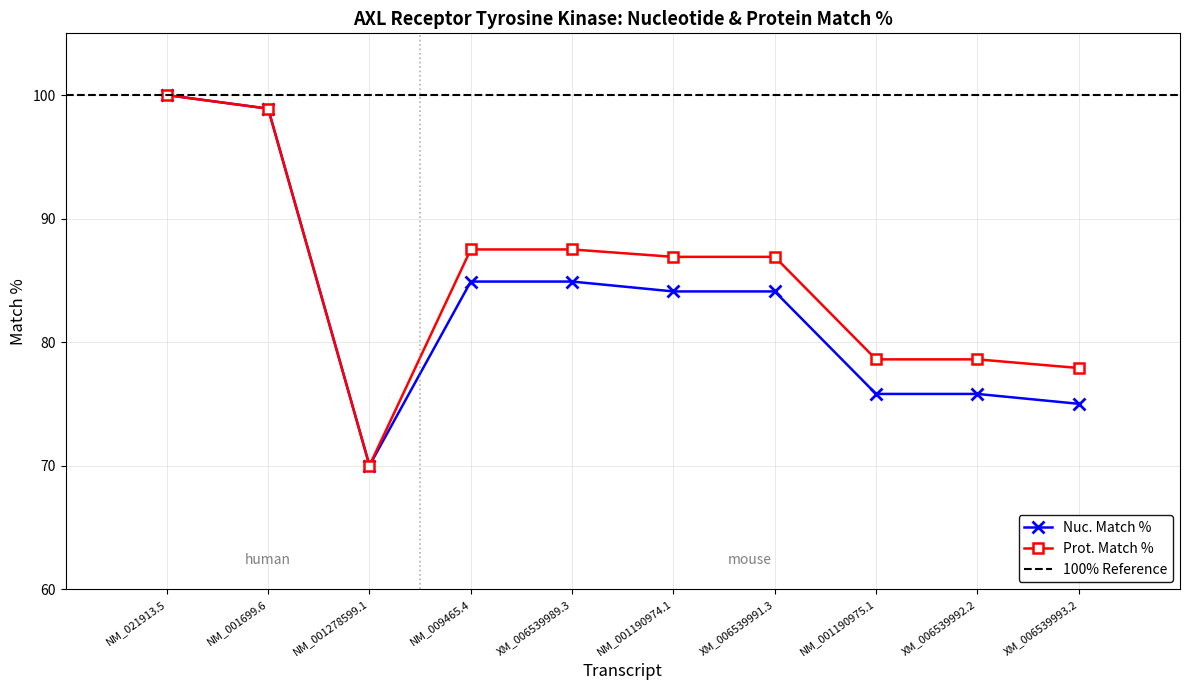

True or false: Nuc. Match % and Prot. Match % intersect in this chart.

False